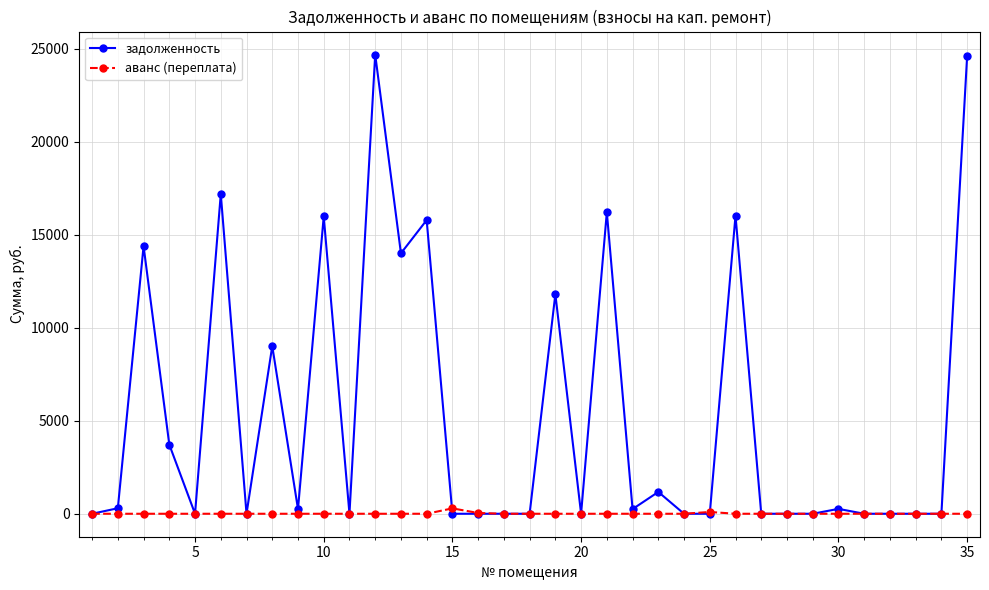

List the series in order of their peak value, highest first.

задолженность, аванс (переплата)